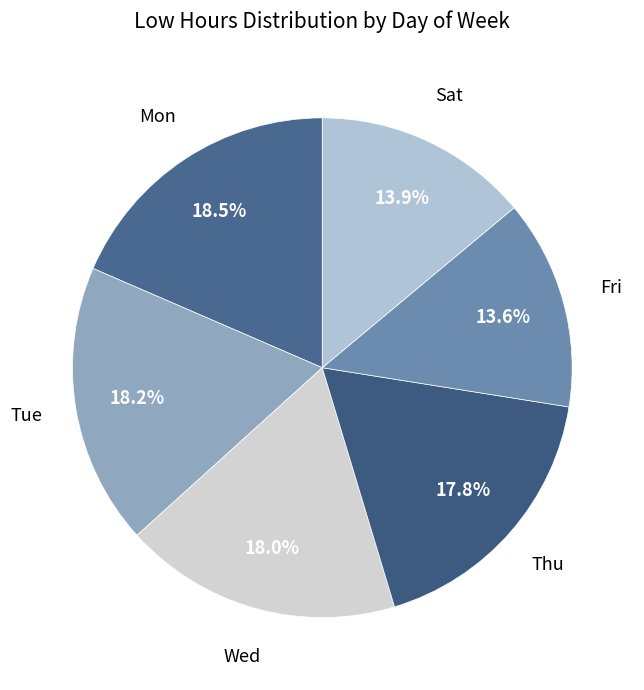

Is there a majority slice in this chart?

No